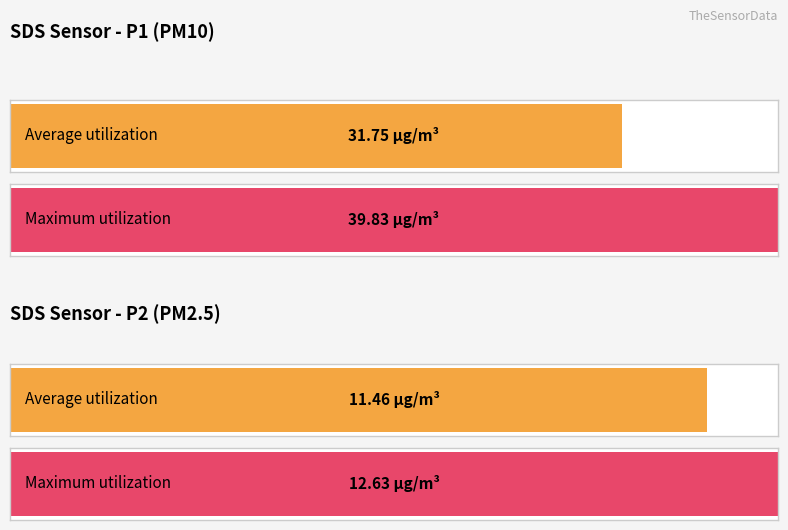

Does the chart contain any negative values?

No